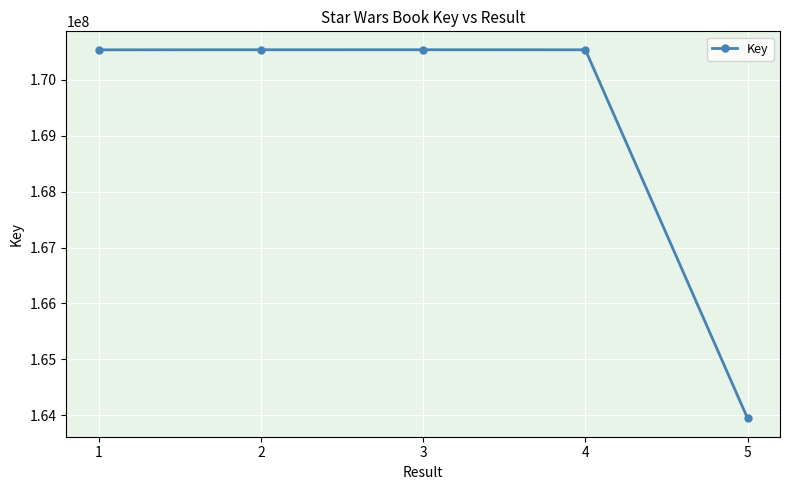

Between 2 and 5, which is larger?

2